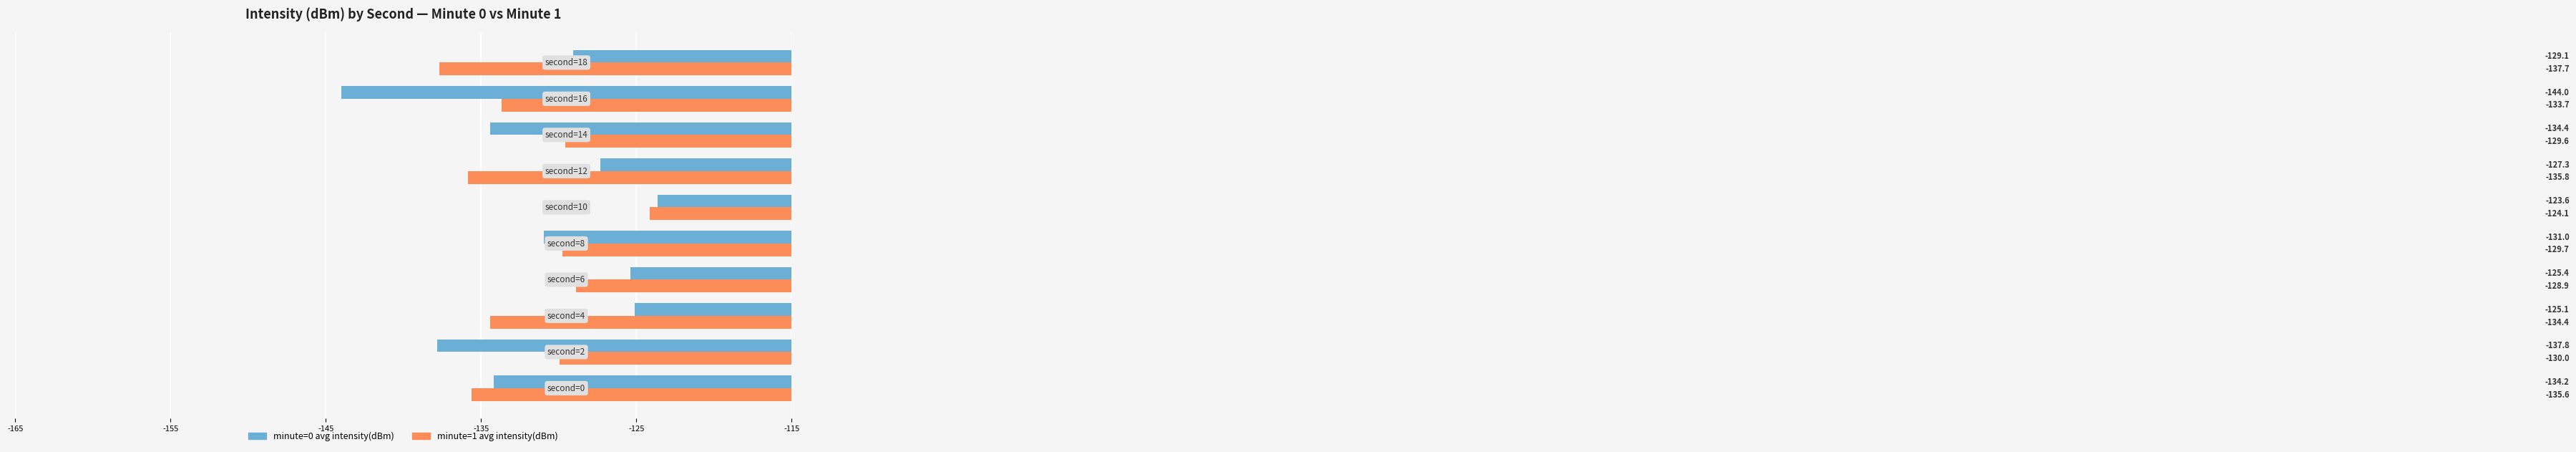

Which series has the largest range (max minus min)?

minute=0 avg intensity(dBm)